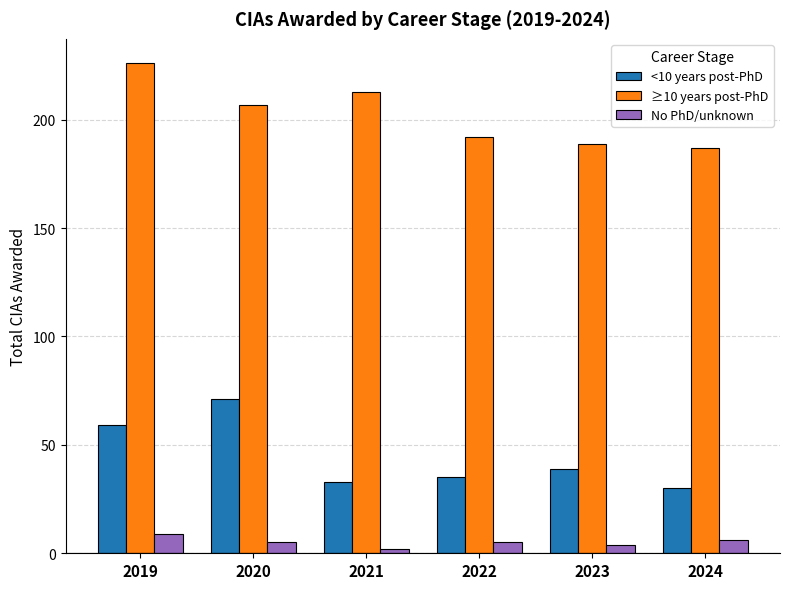

What is the approximate value of No PhD/unknown at 2024?

6